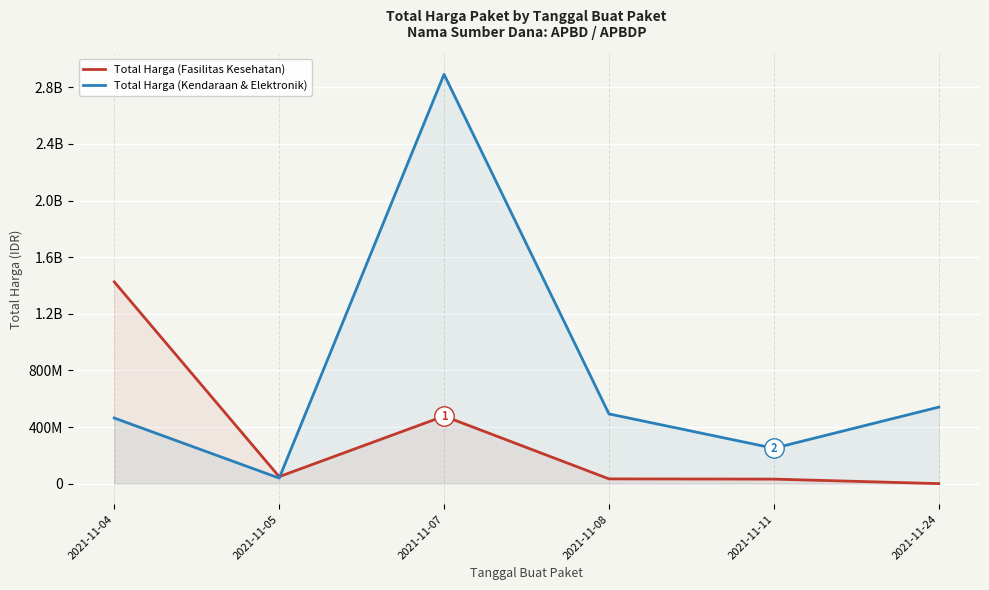

At which category does Total Harga (Kendaraan & Elektronik) reach its first local valley?

2021-11-05